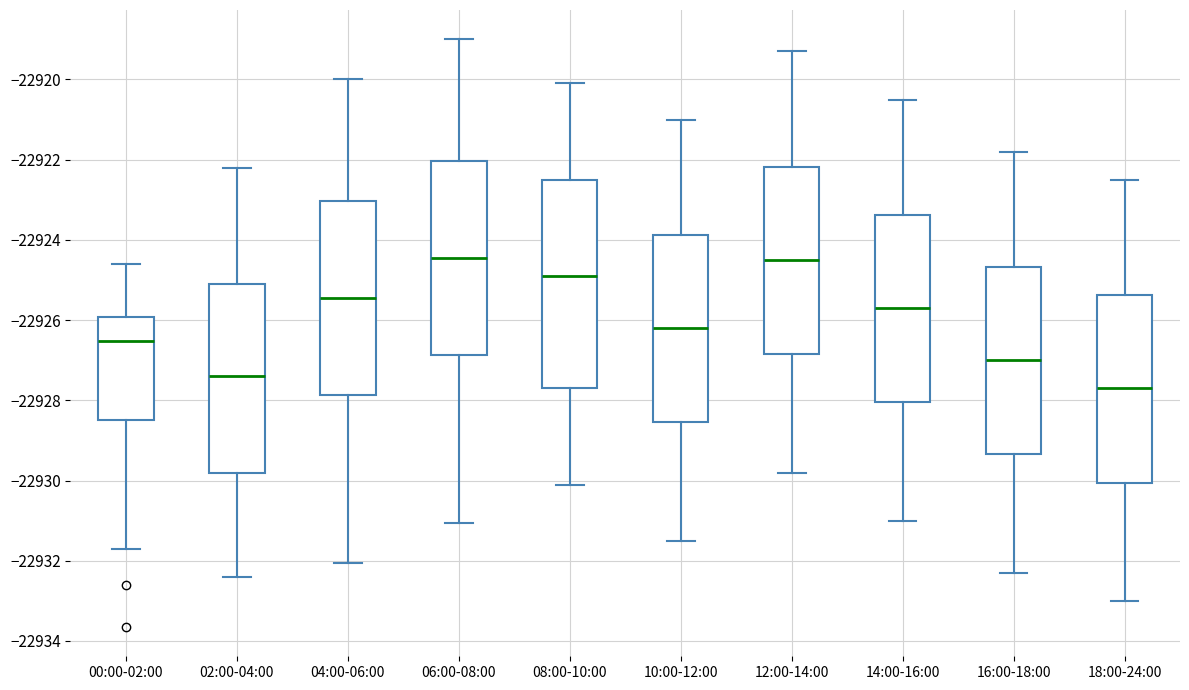

Reading left to right, read every box against the y-axis: the position of its median line, the range the box covers, and the ends of its whiskers. The values are not printed on the chart, so give them approximately, as read against the axis.

00:00-02:00: median -22926.6, box -22928.4 to -22926.0, whiskers -22931.8 to -22924.6
02:00-04:00: median -22927.4, box -22929.8 to -22925.0, whiskers -22932.4 to -22922.2
04:00-06:00: median -22925.4, box -22927.8 to -22923.0, whiskers -22932.0 to -22920.0
06:00-08:00: median -22924.4, box -22926.8 to -22922.0, whiskers -22931.0 to -22919.0
08:00-10:00: median -22924.8, box -22927.6 to -22922.4, whiskers -22930.0 to -22920.0
10:00-12:00: median -22926.2, box -22928.6 to -22923.8, whiskers -22931.4 to -22921.0
12:00-14:00: median -22924.4, box -22926.8 to -22922.2, whiskers -22929.8 to -22919.2
14:00-16:00: median -22925.6, box -22928.0 to -22923.4, whiskers -22931.0 to -22920.4
16:00-18:00: median -22927.0, box -22929.4 to -22924.6, whiskers -22932.2 to -22921.8
18:00-24:00: median -22927.6, box -22930.0 to -22925.4, whiskers -22933.0 to -22922.4